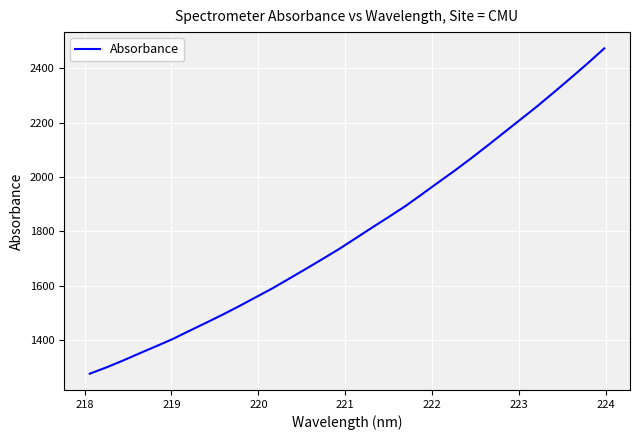

How many values exceed 1773?

16